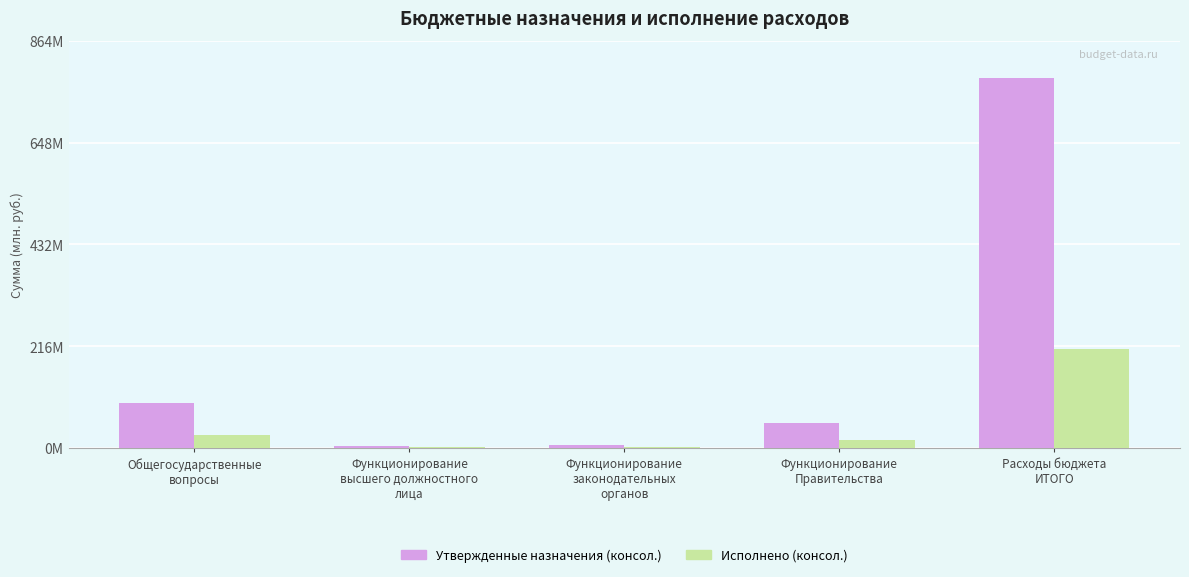

Between Функционирование
Правительства and Расходы бюджета
ИТОГО, which series saw the biggest shift?

Утвержденные назначения (консол.)